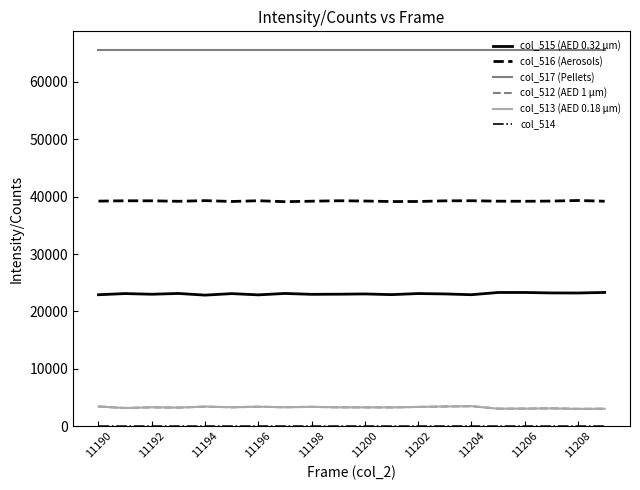

True or false: col_512 (AED 1 μm) and col_517 (Pellets) cross at least once.

False